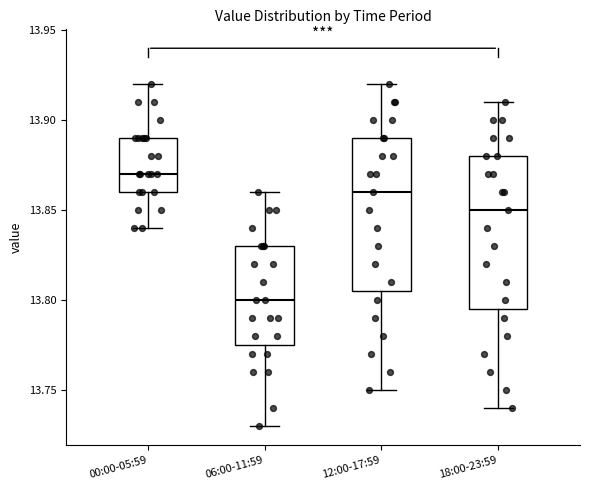

Which box's median line is the highest?

00:00-05:59